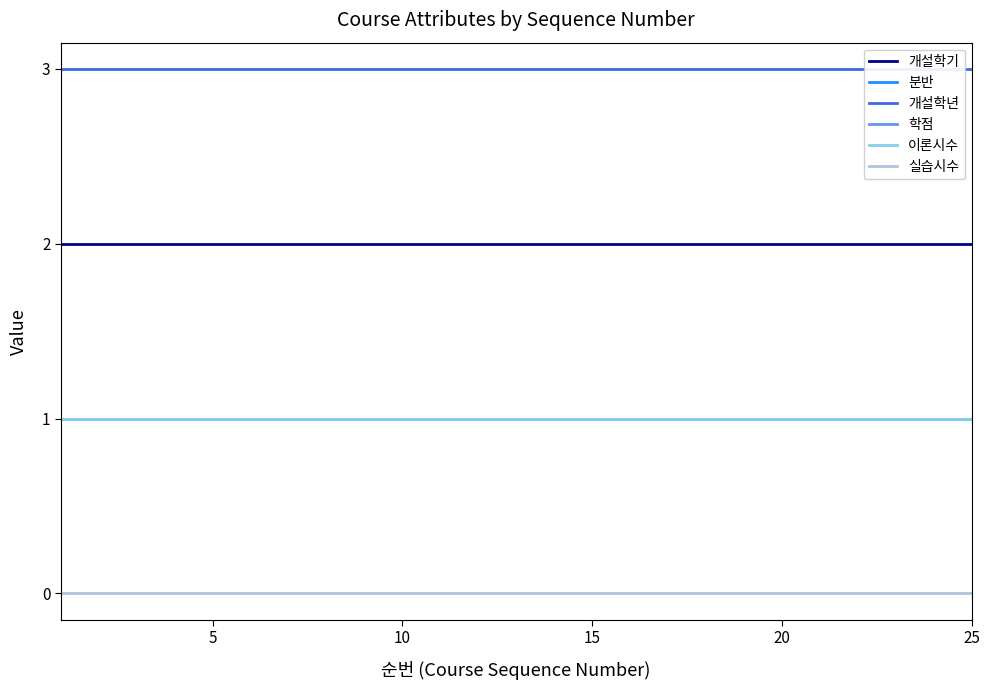

True or false: 개설학년 and 실습시수 intersect in this chart.

False